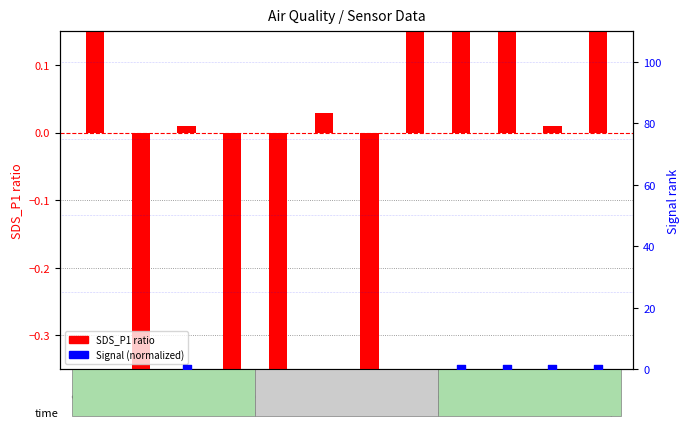

What are all the series names shown in the legend?

SDS_P1 ratio, Signal (norm)